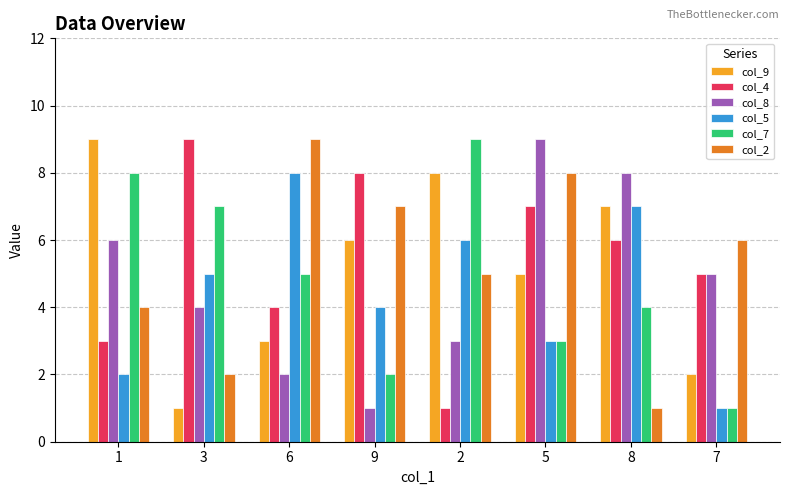

What is the average value of the col_8 series?

5